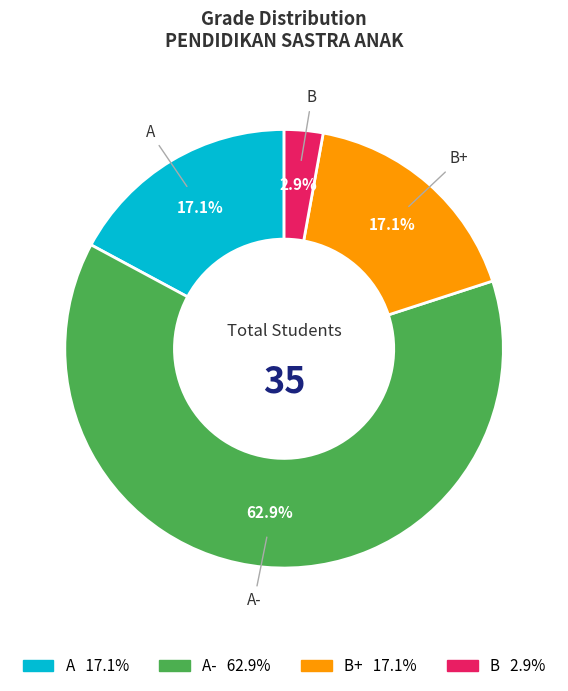

How many segments does this pie chart have?

4